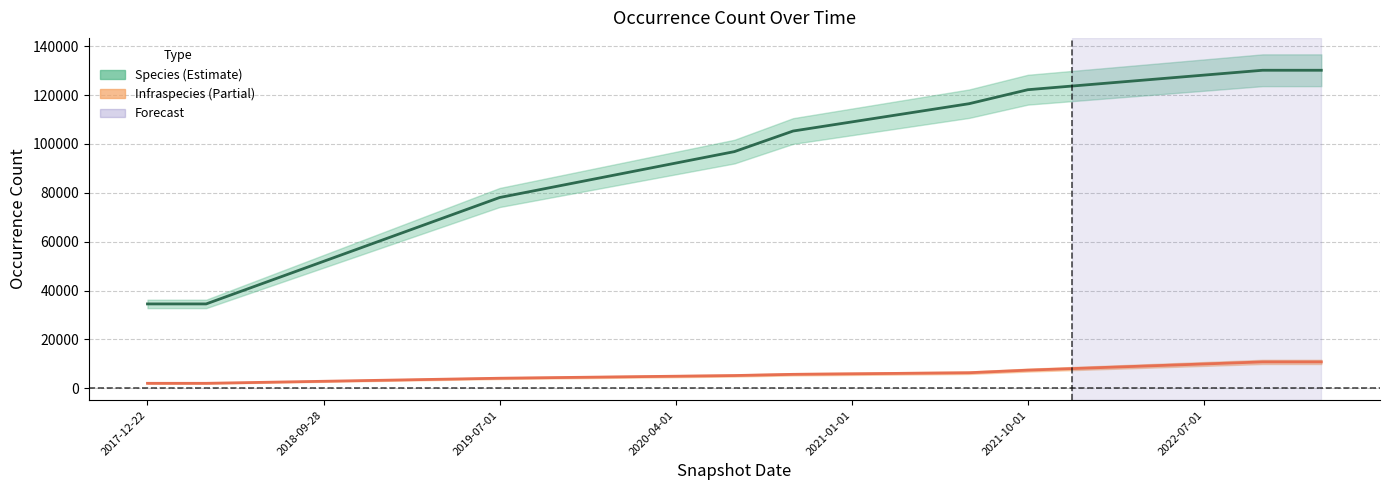

Rank the categories by Infraspecies value from lowest to highest.

2017-12-22, 2018-04-09, 2018-07-11, 2018-09-28, 2019-01-01, 2019-04-06, 2019-07-01, 2019-10-09, 2020-01-01, 2020-04-01, 2020-07-01, 2020-10-01, 2021-01-01, 2021-04-01, 2021-07-01, 2021-10-01, 2022-01-01, 2022-04-01, 2022-07-01, 2022-10-01, 2023-01-01